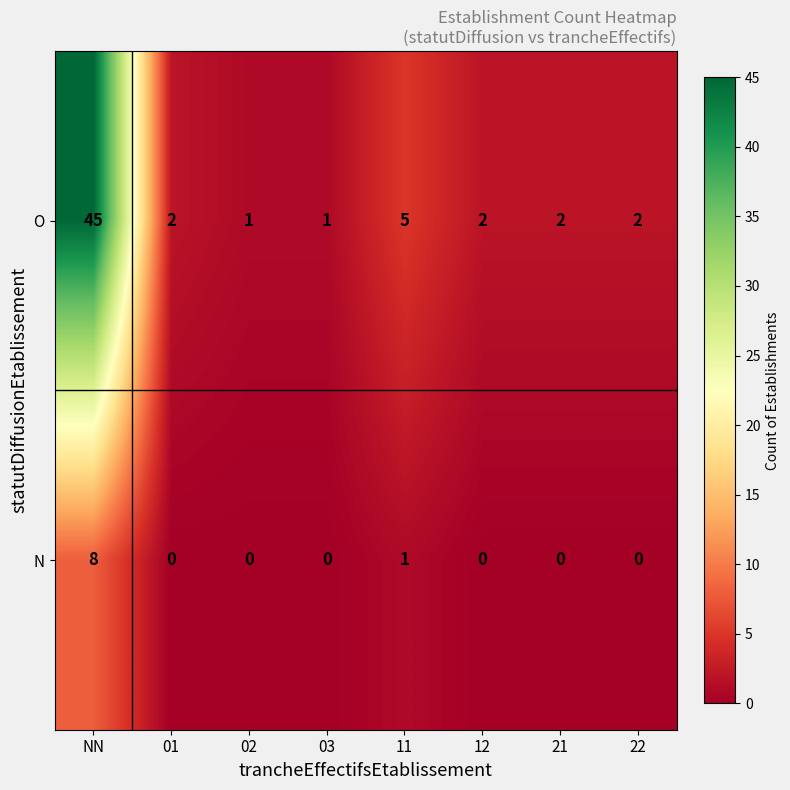

Reading left to right, extract all data points from this chart.

O: 45	2	1	1	5	2	2	2
N: 8	0	0	0	1	0	0	0